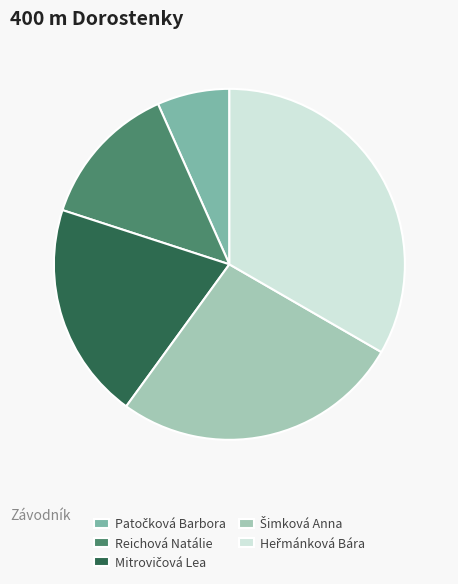

Does Reichová Natálie account for over 50% of the chart?

No